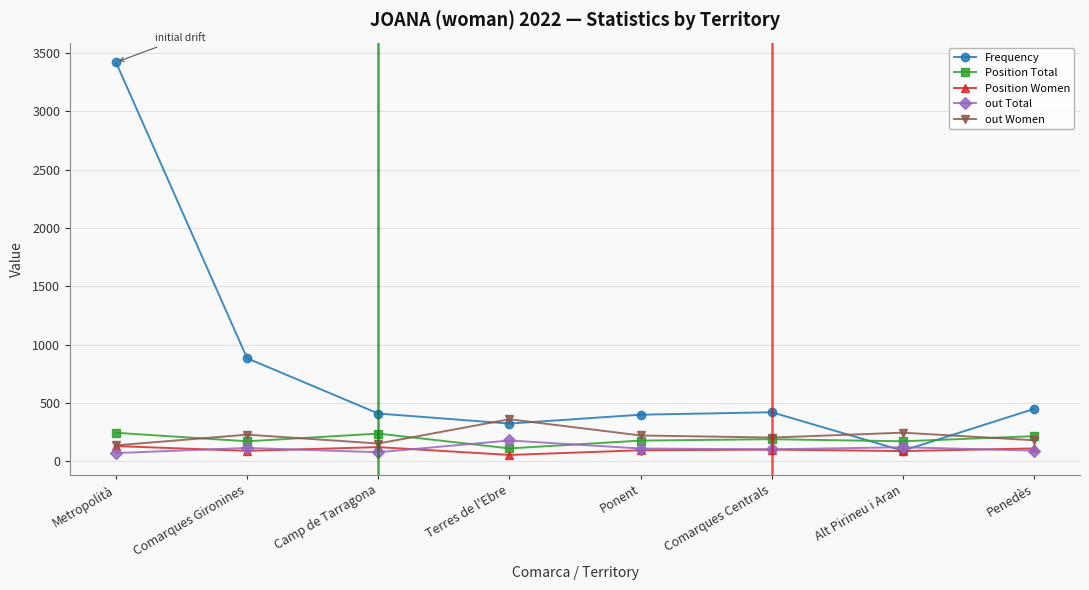

What value does the out Total series have at Ponent?

108